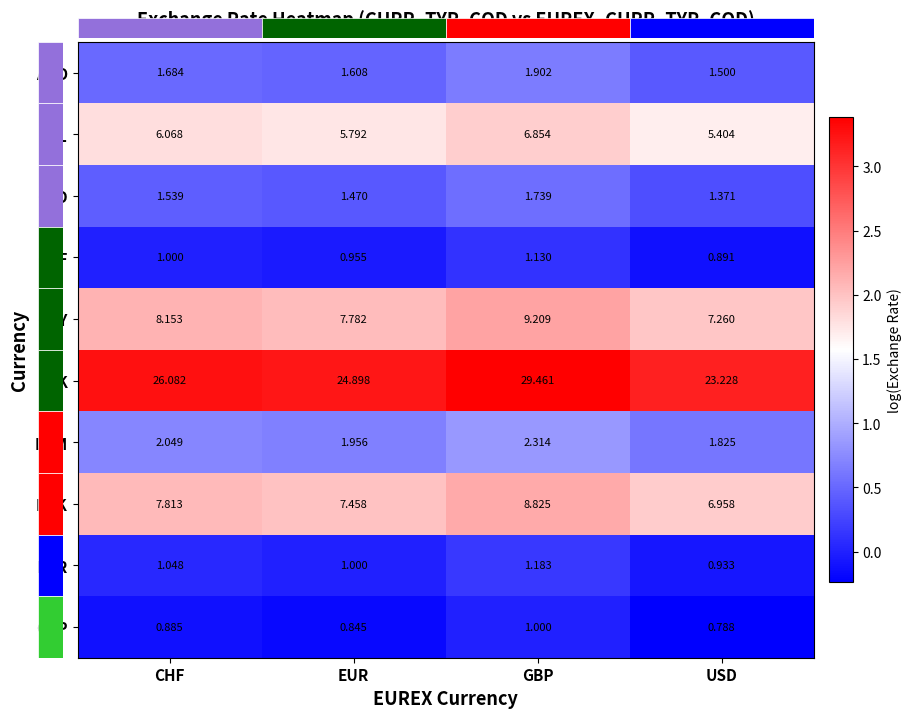

What is the difference between the highest and lowest values at CHF?

25.2